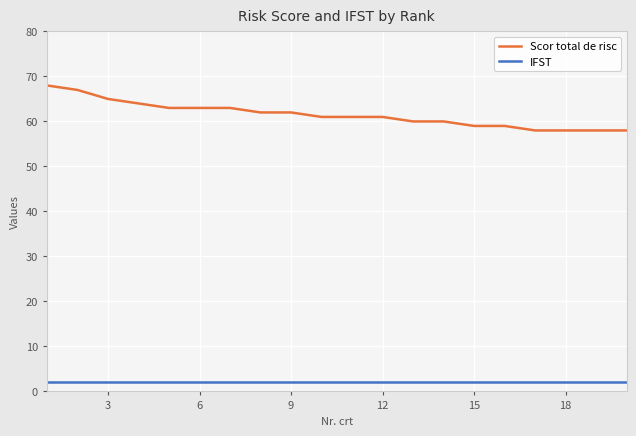

At how many categories does at least one series exceed 11?

20